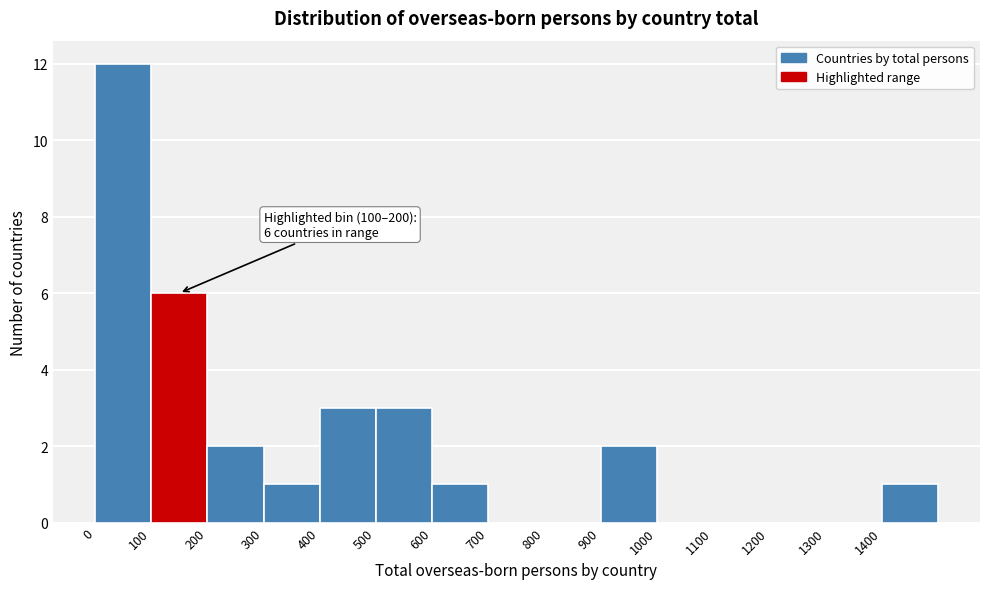

Over which range of the x-axis is the bar tallest?

0 to 100